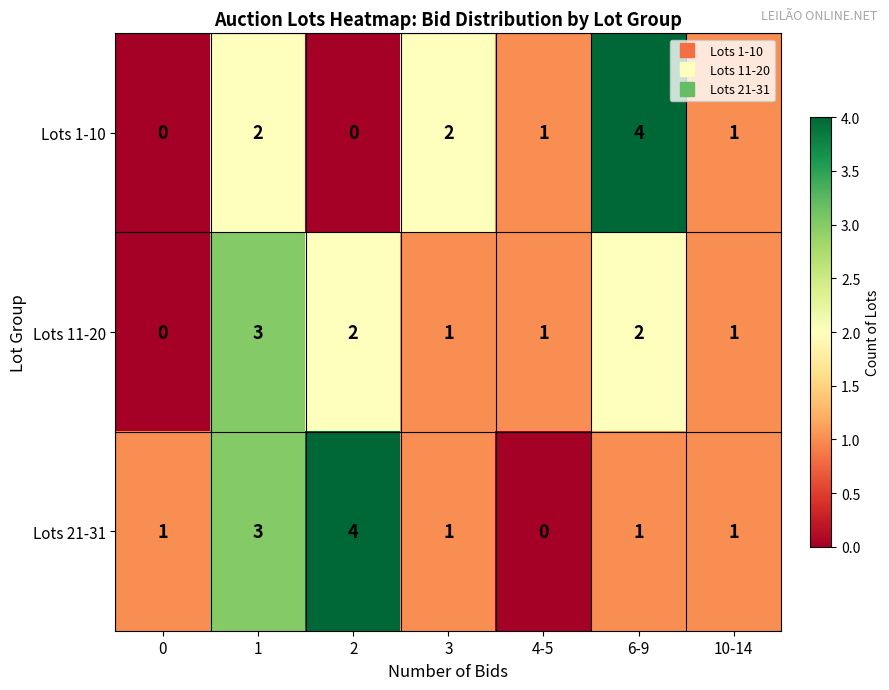

How many categories are shown in the chart?

7